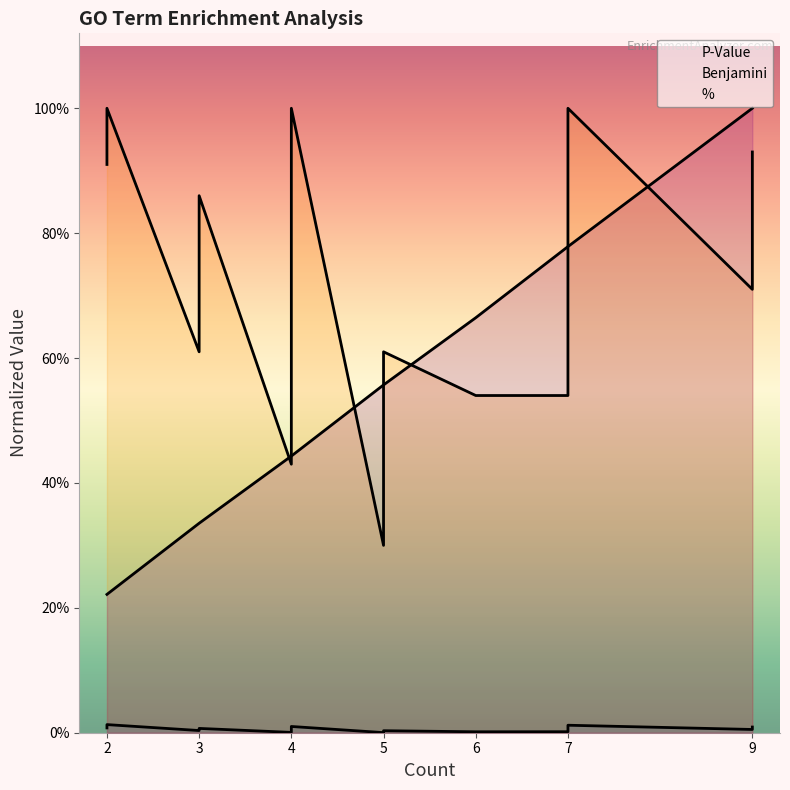

Which series has the largest total across all categories?

Benjamini